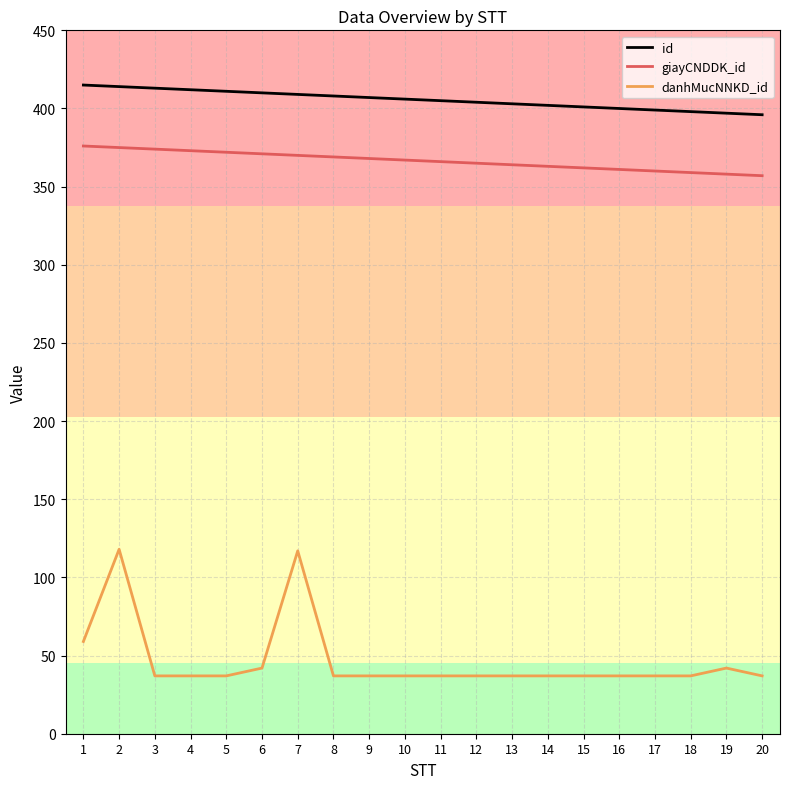

True or false: giayCNDDK_id has a value of 371 at 6.

True